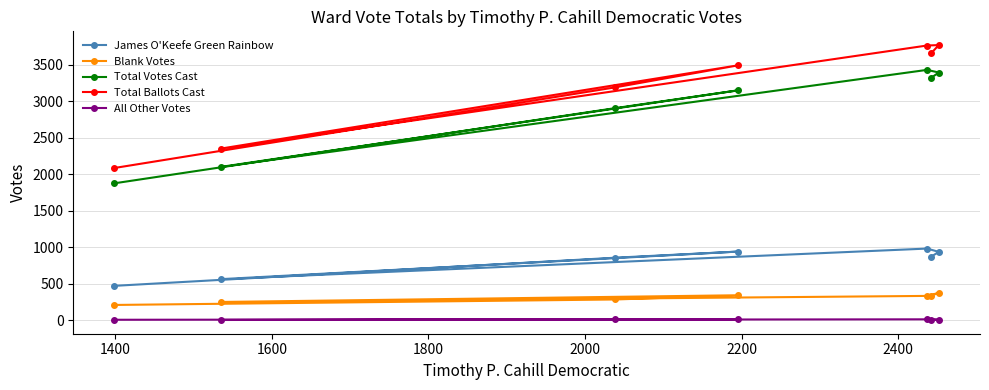

True or false: Blank Votes and James O'Keefe Green Rainbow cross at least once.

False